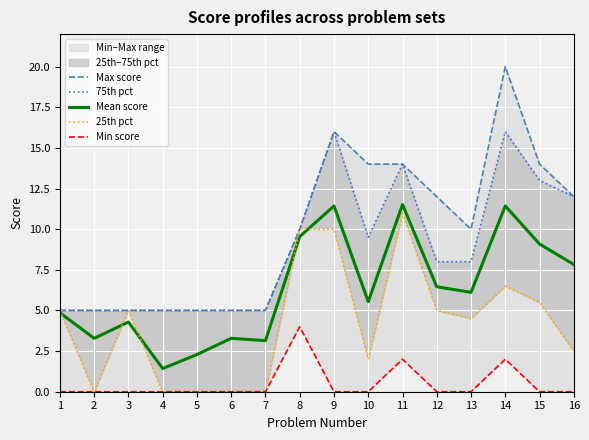

At which label does Max score first exceed 10?

9